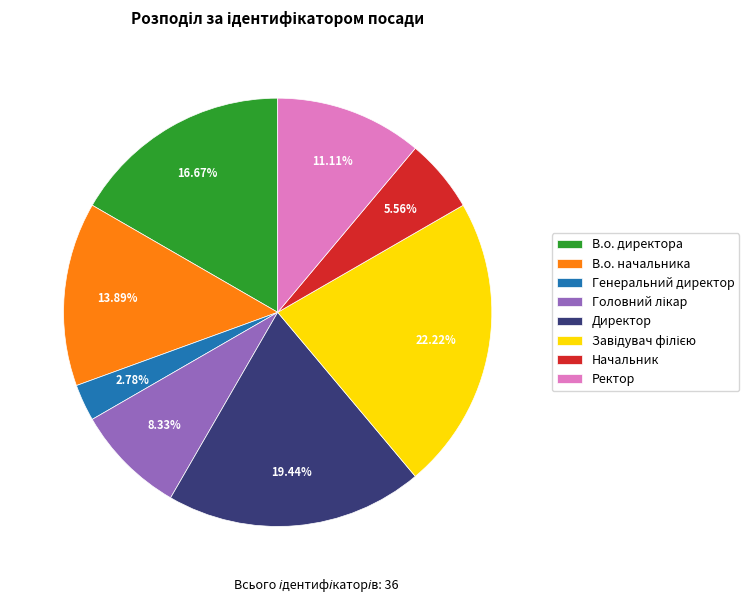

To the nearest percent, what is the difference between the largest and smallest slice percentages?

19%